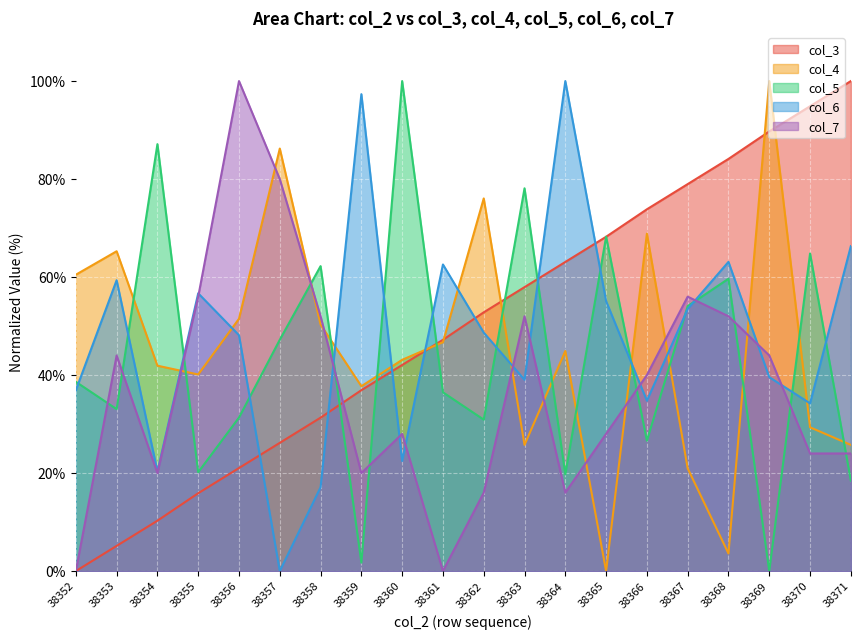

How many lines are shown in the chart?

5